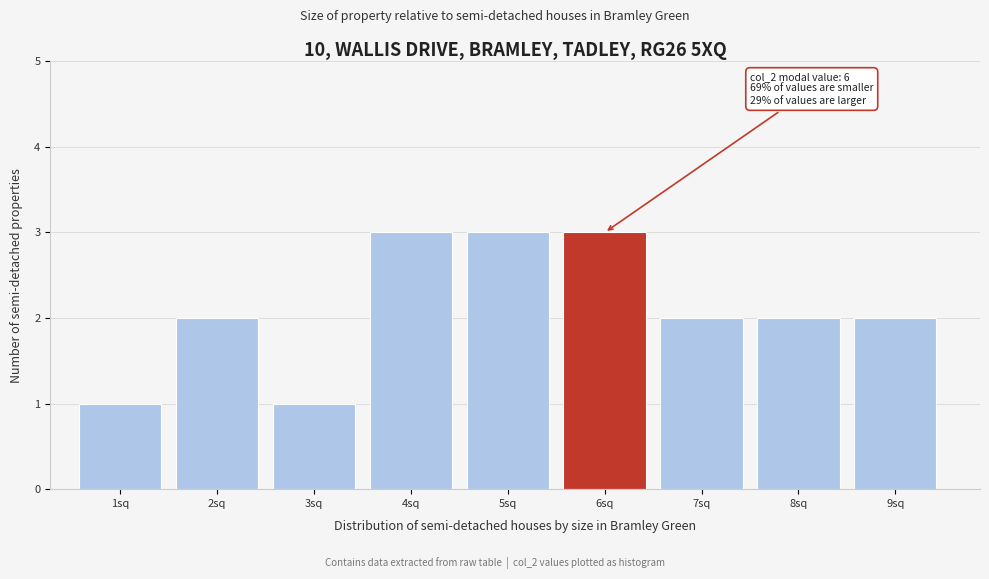

Reading left to right, what are all the values shown in this chart?

1	2	1	3	3	3	2	2	2